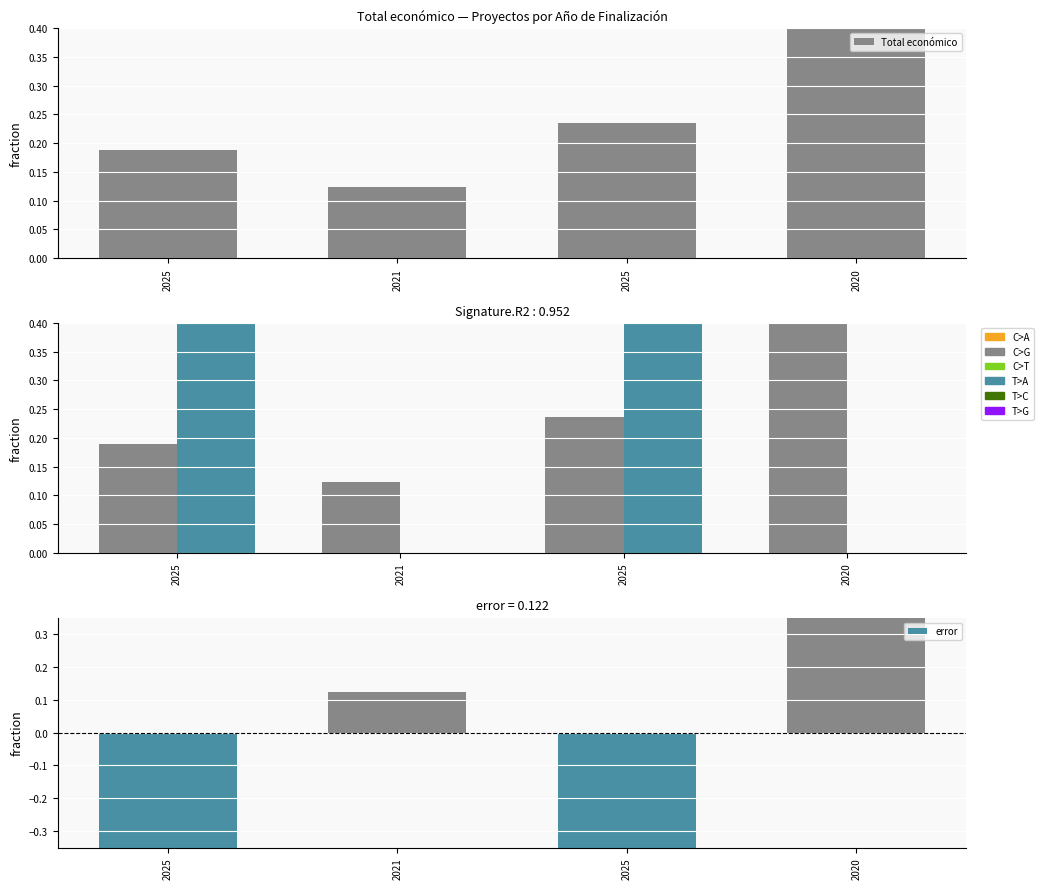

What is the difference between the maximum and minimum values in the error series?

1.1